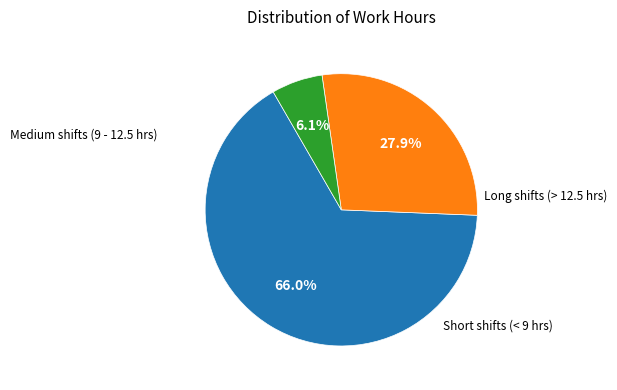

Is there any slice that represents more than half of the pie?

Yes